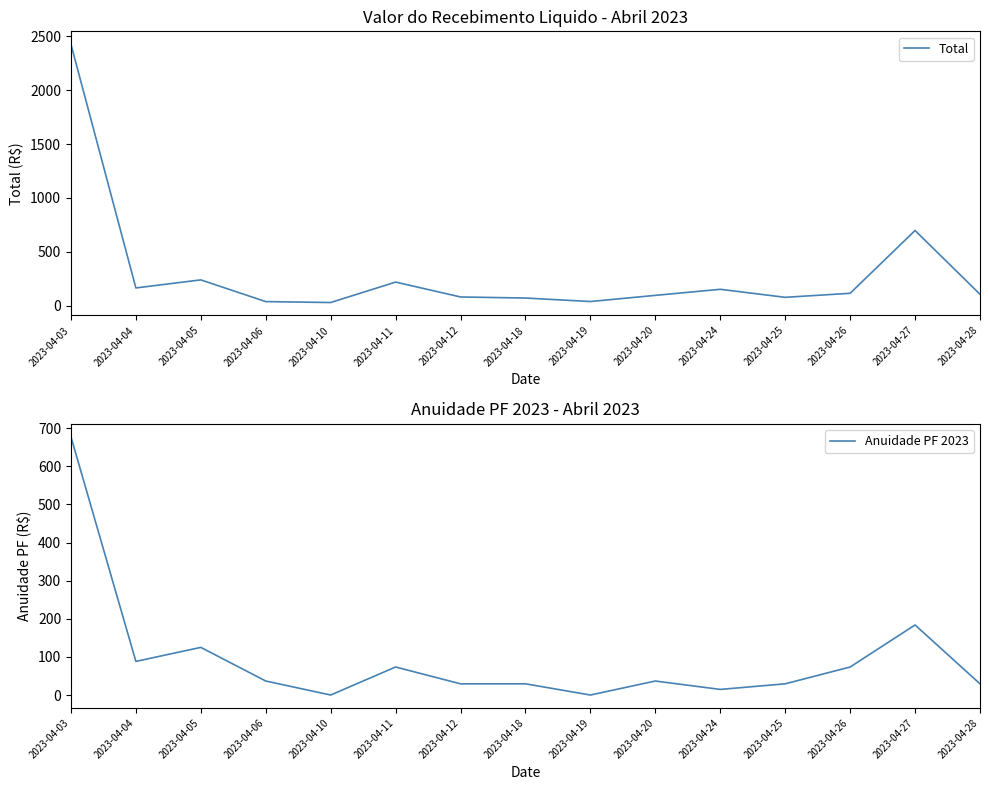

Which series changed the most between 2023-04-12 and 2023-04-18?

Total